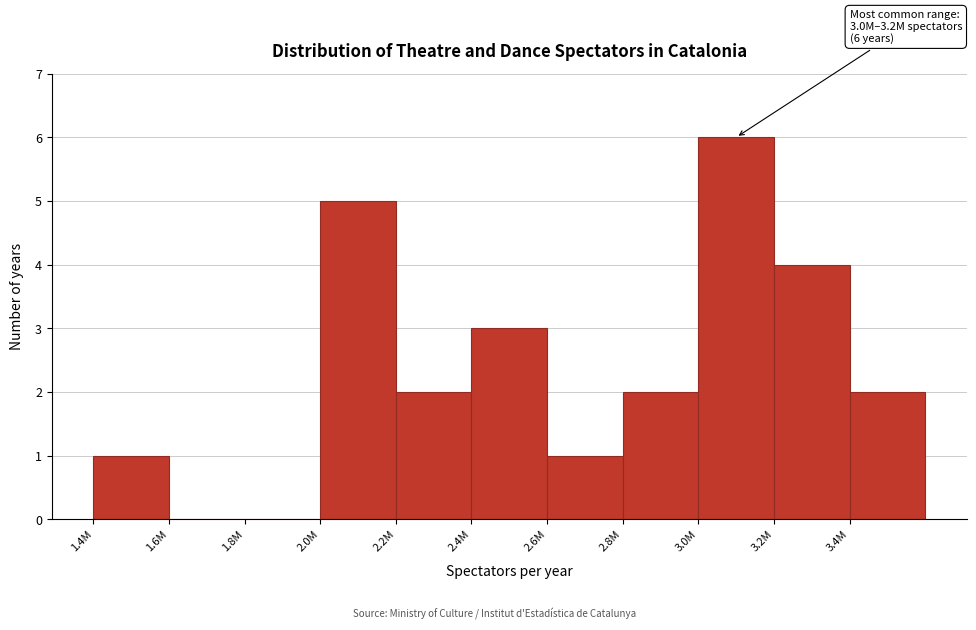

Reading right to left, what are all the values shown in this chart?

3.4M=2	3.2M=4	3.0M=6	2.8M=2	2.6M=1	2.4M=3	2.2M=2	2.0M=5	1.8M=0	1.6M=0	1.4M=1